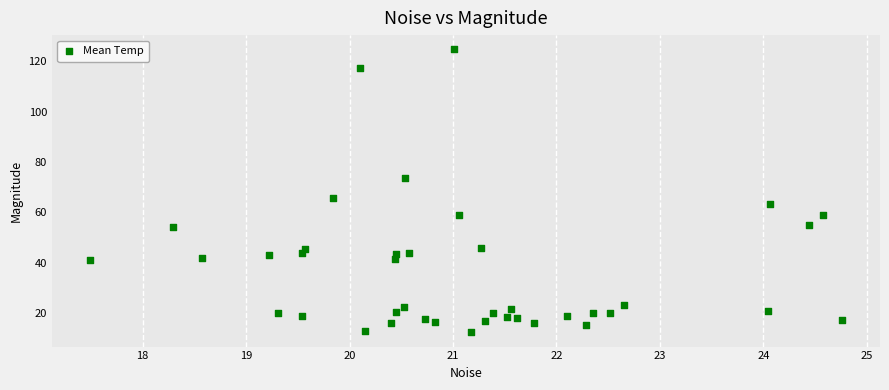

What Y value in the scatter plot is closest to 68?

65.6